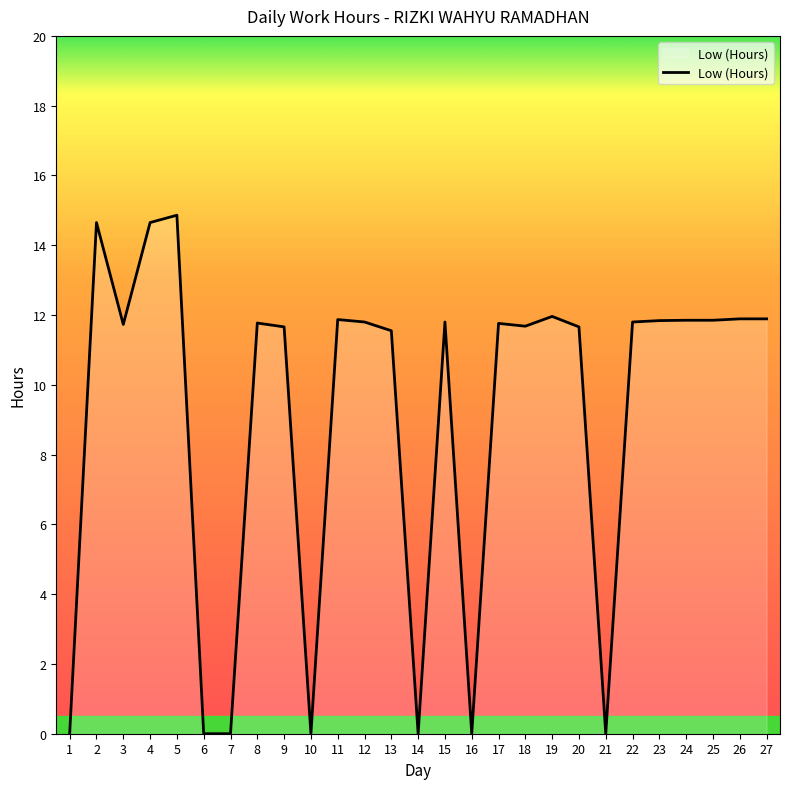

What is the change in value from 18 to 25?

+0.2